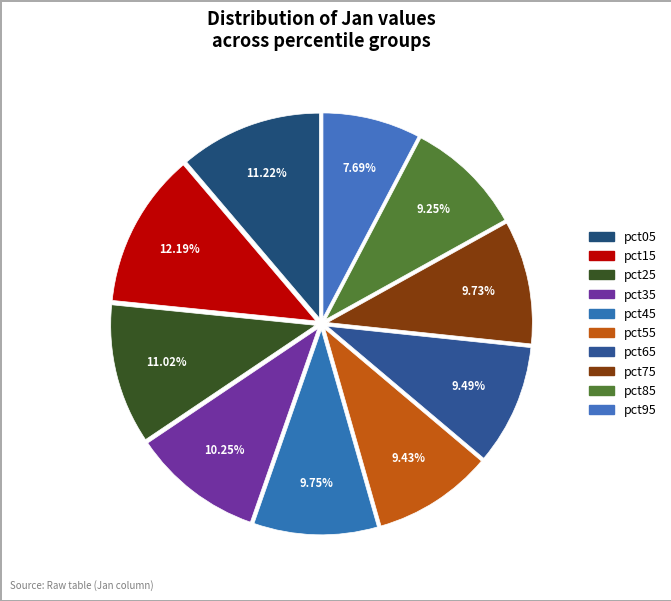

True or false: pct85 accounts for 9% of the total.

True